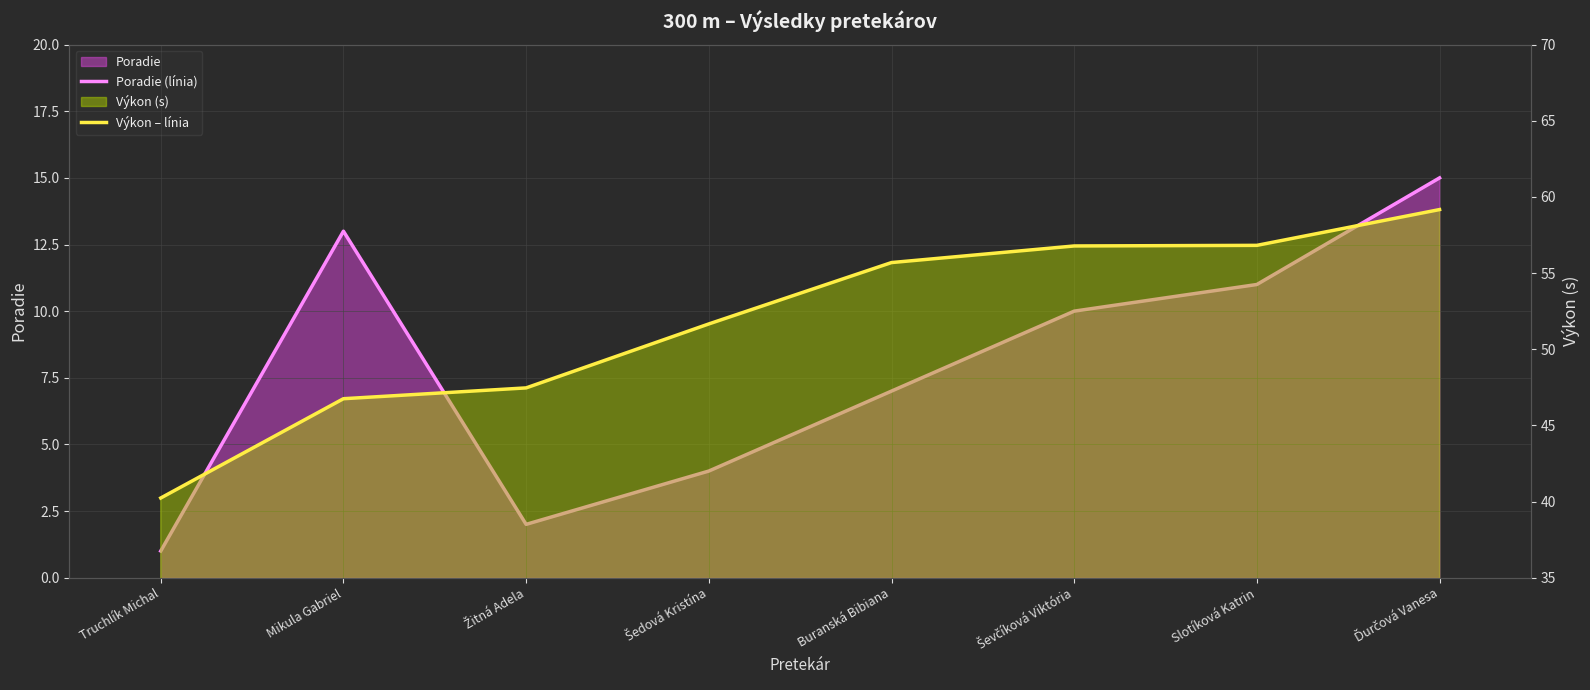

How many values in the Výkon – línia series exceed 55?

4